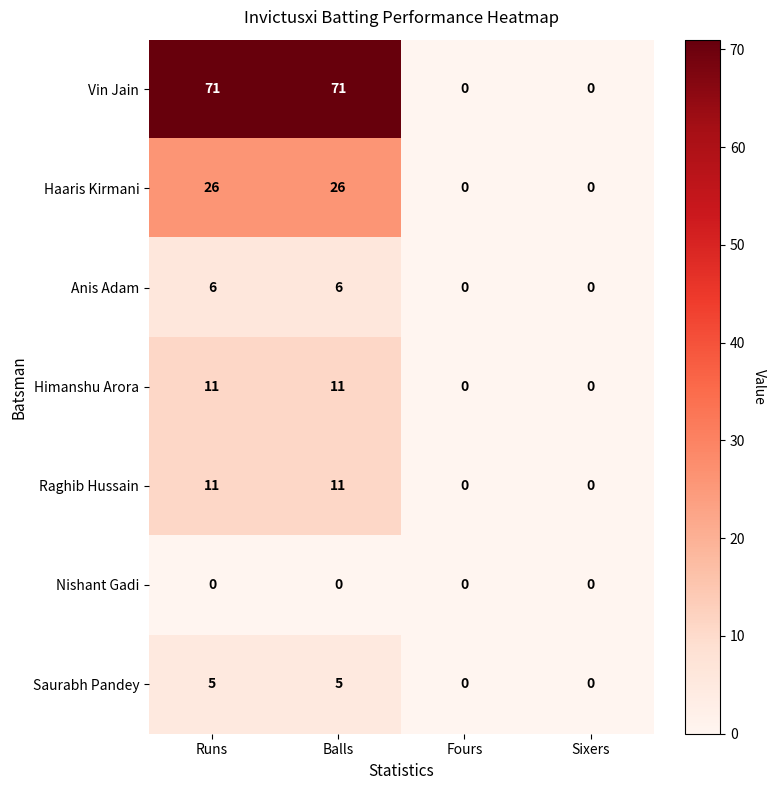

Between Balls and Sixers, which series saw the biggest shift?

Vin Jain